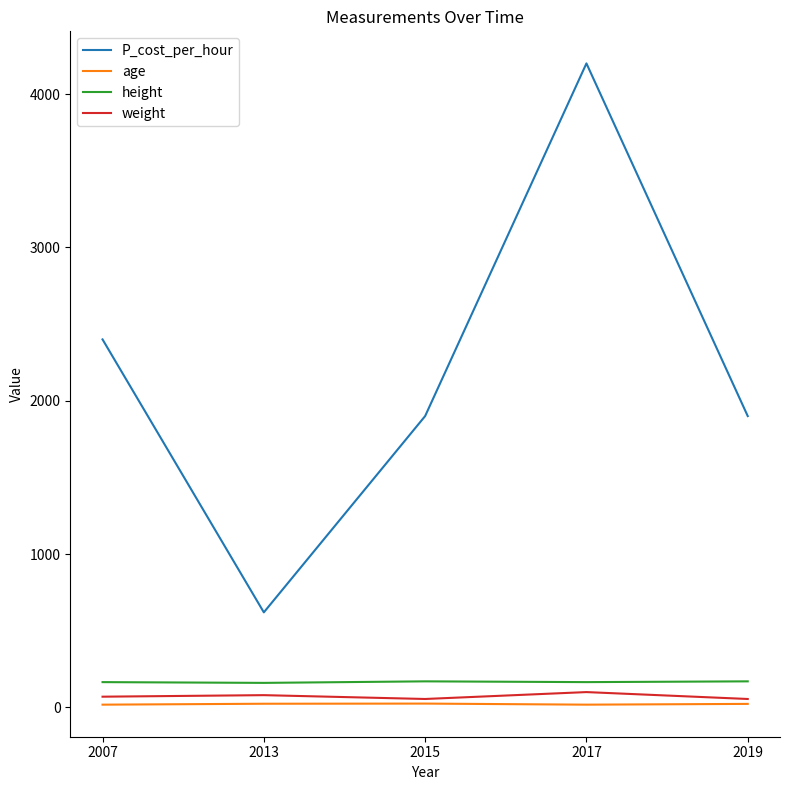

True or false: height and P_cost_per_hour intersect in this chart.

False